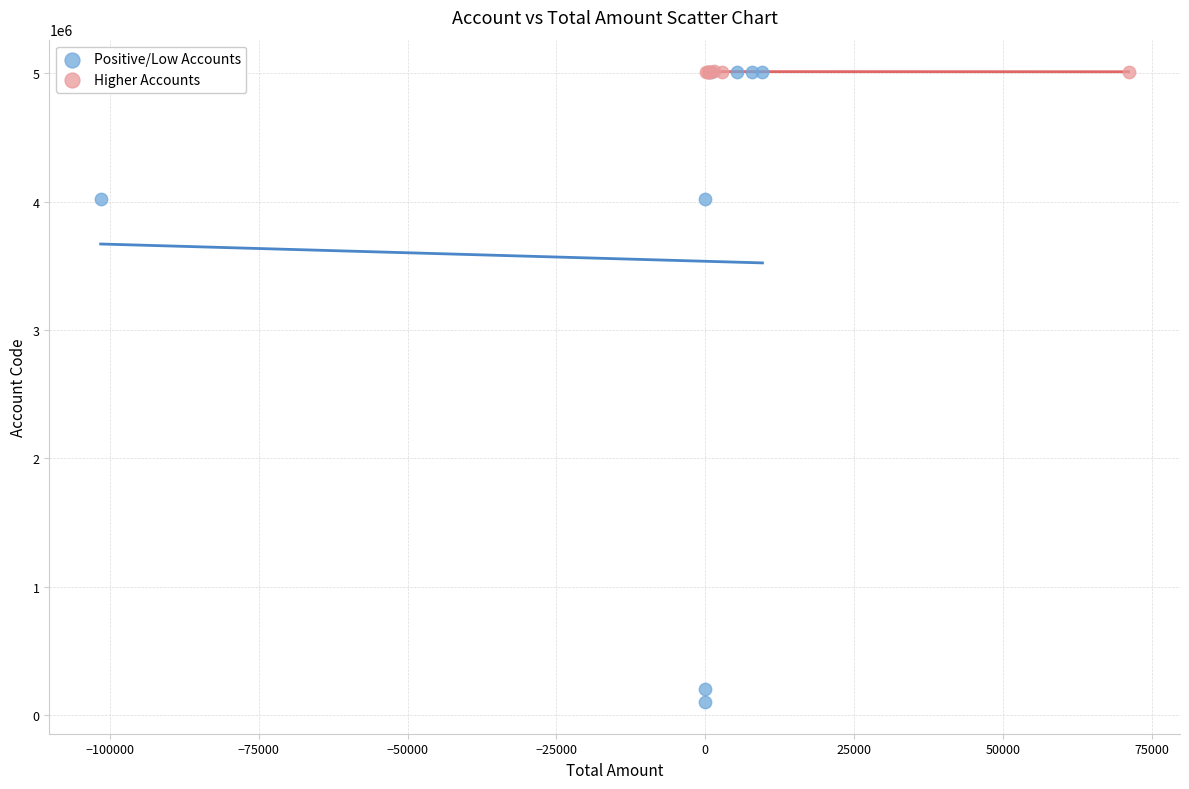

Which series contains the lowest Y value?

Positive/Low Accounts